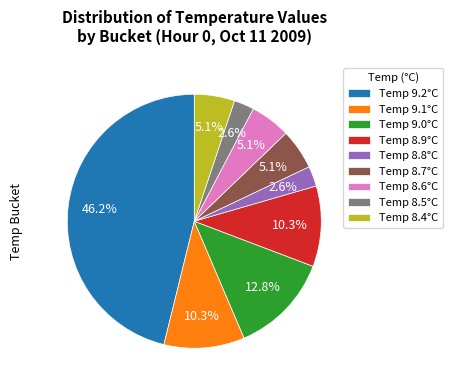

Does Temp 9.1°C represent more than half of the total?

No